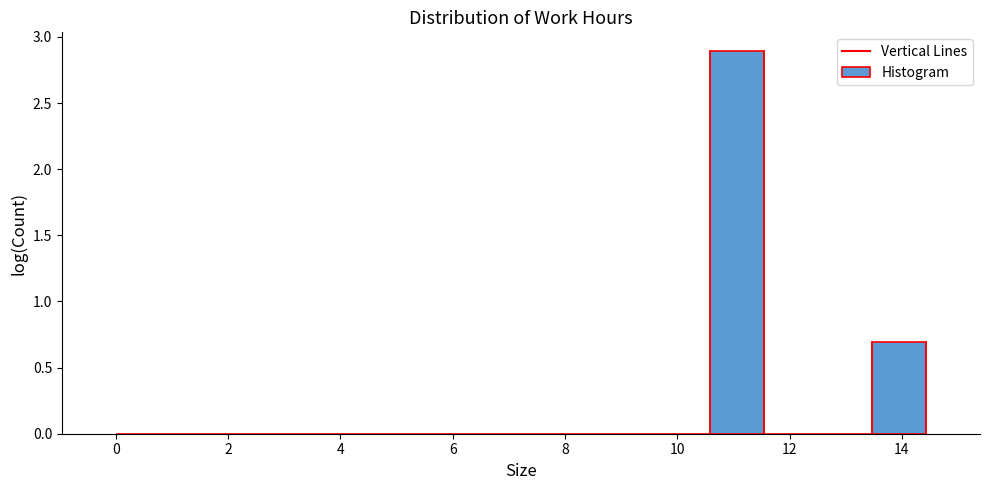

What is the height of the bar covering 13.4 to 14.4 on the x-axis? Neither the bar edges nor the heights are printed on the chart, so give them approximately, as read against the axes.

0.7